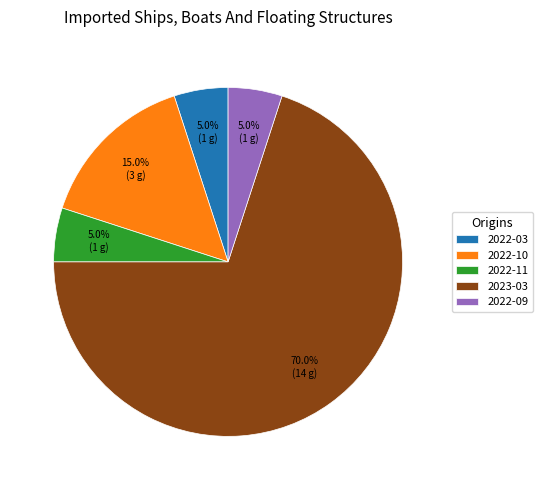

Which slice is the largest?

2023-03